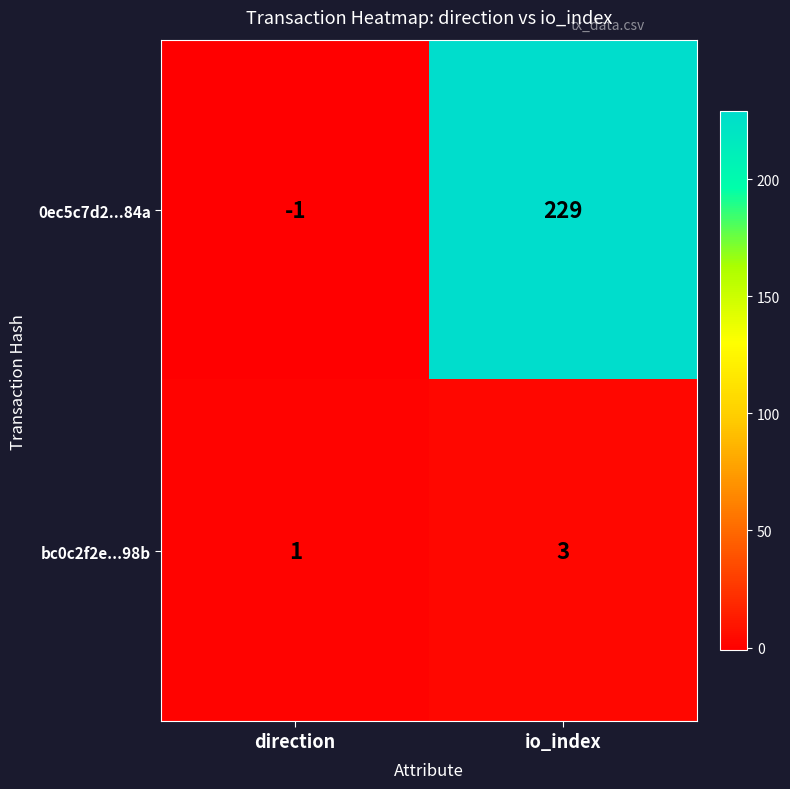

At which category is the sum across all series the highest?

io_index